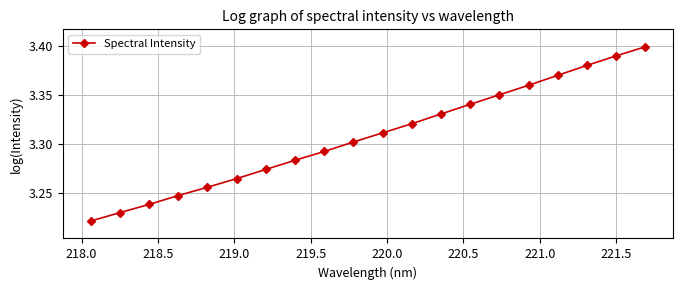

What is the sum of all values?

66.2